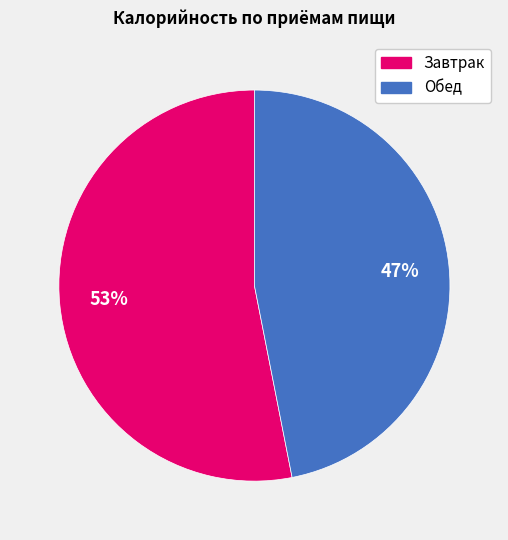

Which has a higher value, Завтрак or Обед?

Завтрак